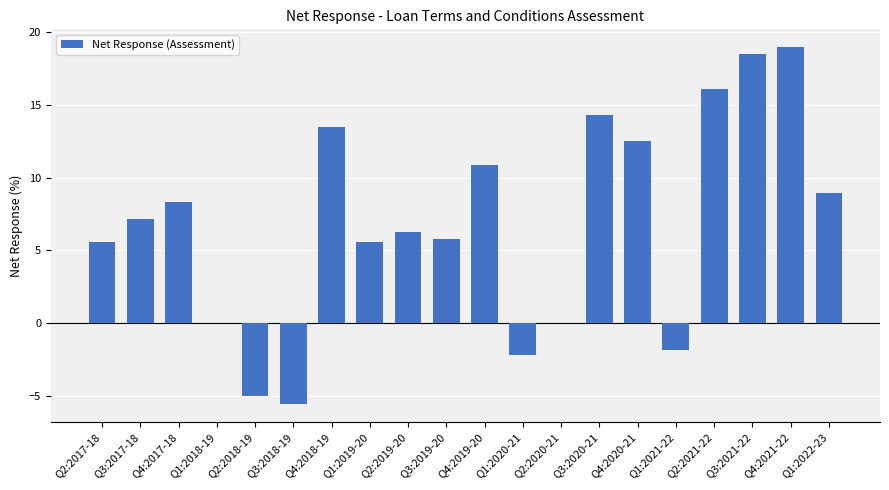

Count the number of categories in the chart.

20